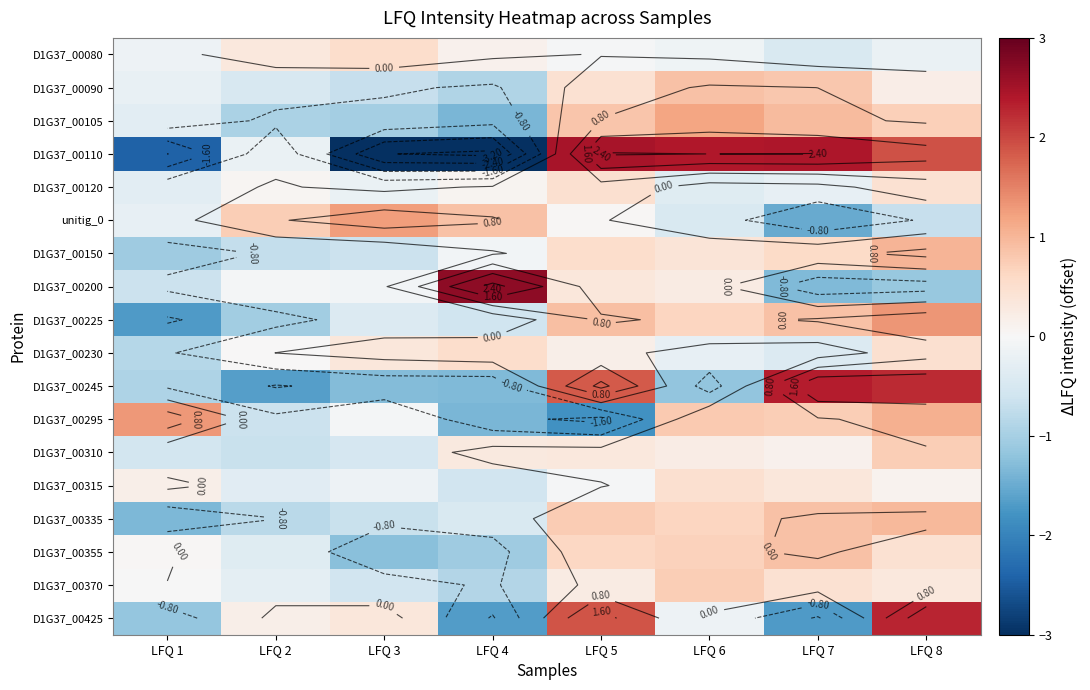

What is the difference between the maximum and minimum values in the D1G37_00150 series?

2.1